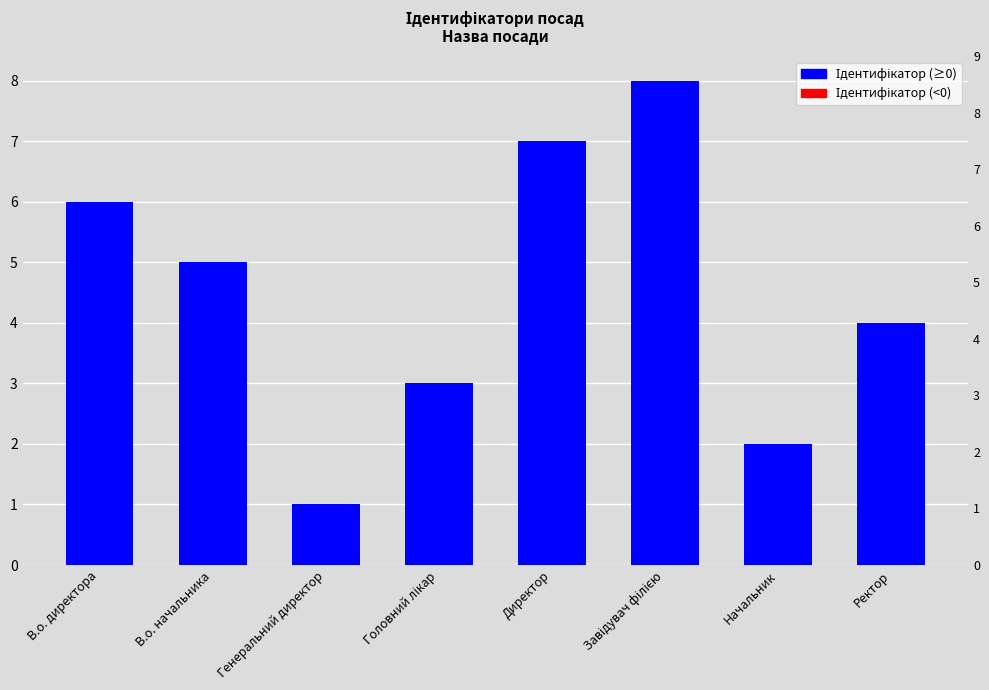

Is it true that the value at В.о. начальника is 8?

False